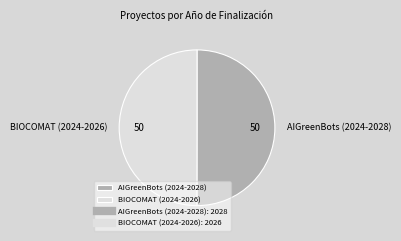

Is the sum of AIGreenBots (2024-2028) and BIOCOMAT (2024-2026) greater than half?

Yes